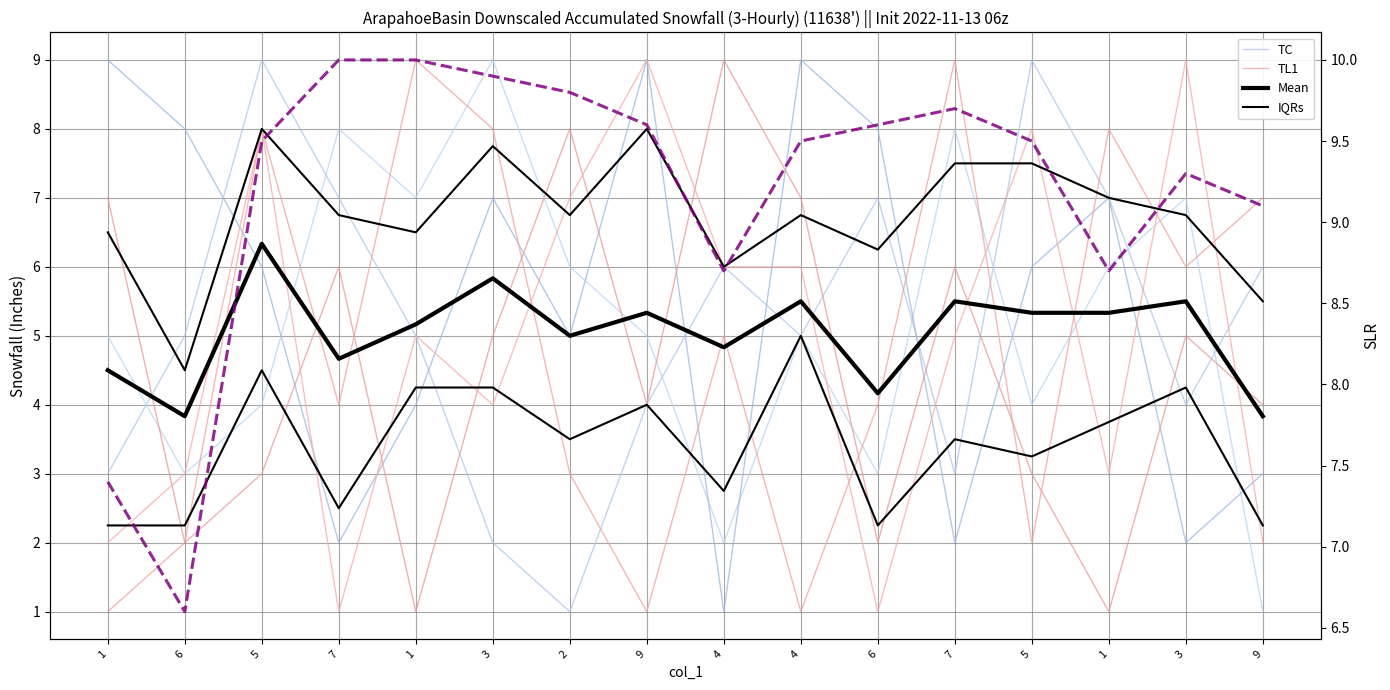

The value of TL1 at 5 is 8.0. True or false?

True